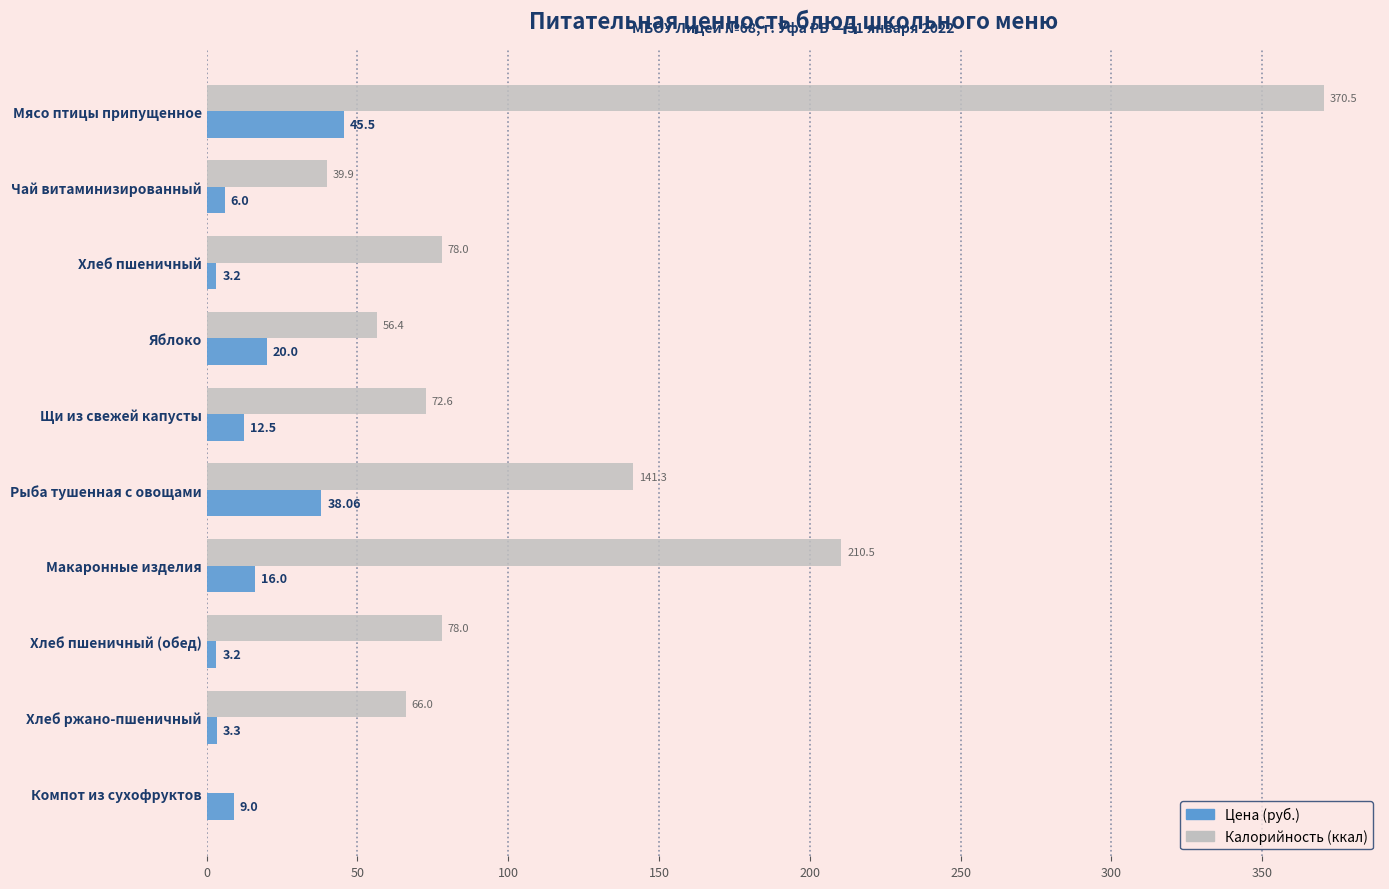

Between Хлеб пшеничный and Компот из сухофруктов, which series saw the biggest shift?

Калорийность (ккал)